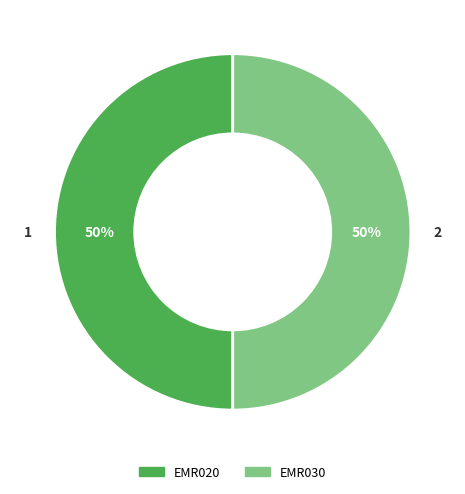

To the nearest percent, what percentage of the pie is EMR030?

50%